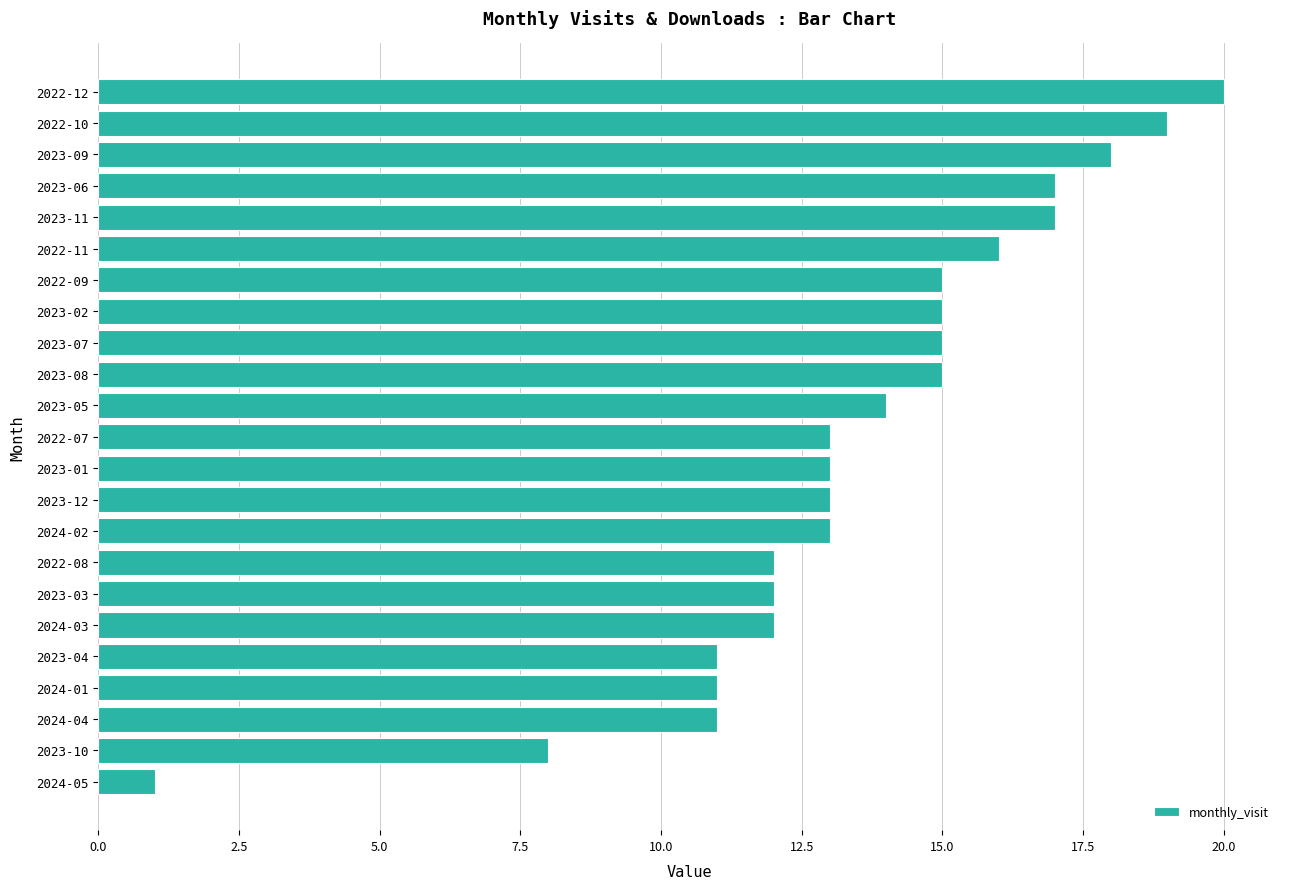

Count the number of data series in this chart.

1